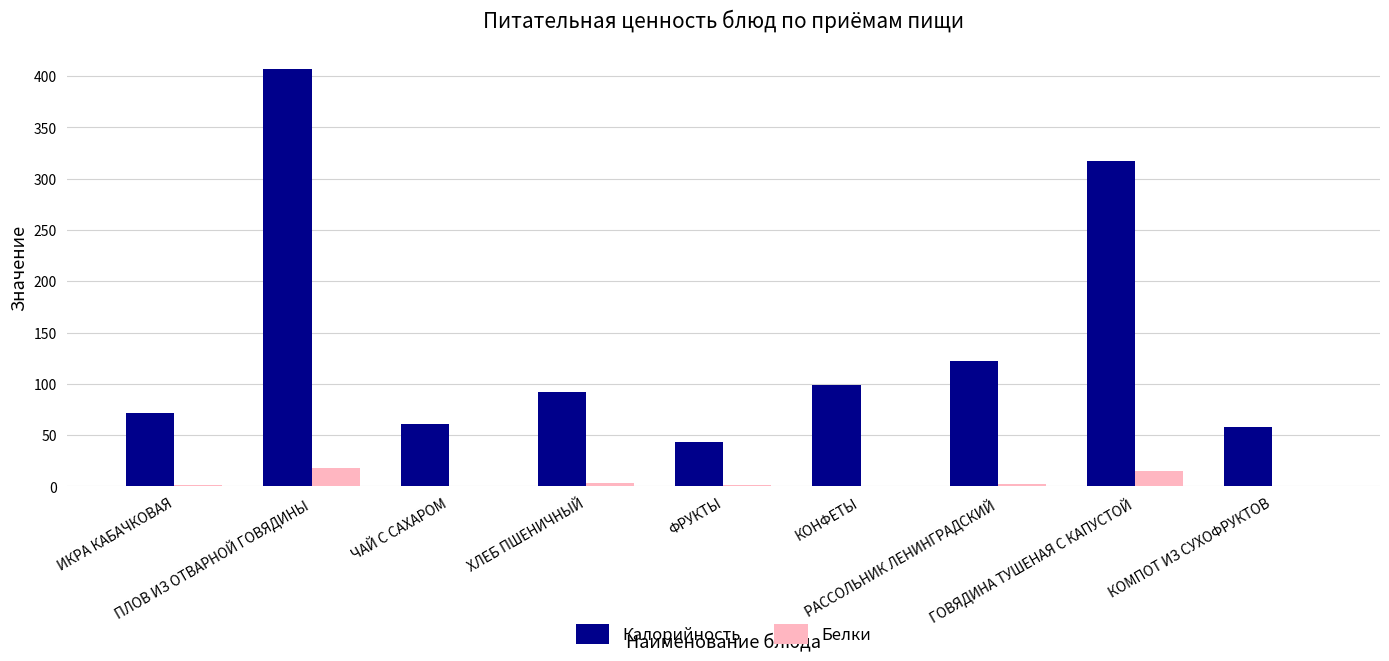

What is the highest value of the Калорийность series?

406.7